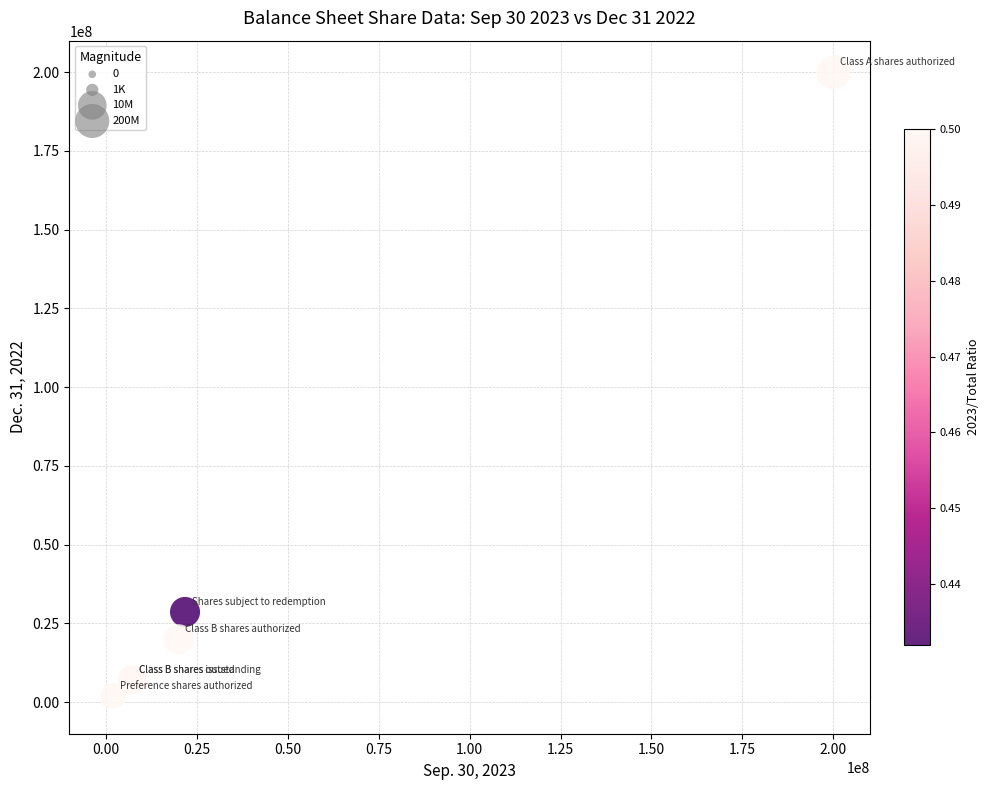

What Y value in the scatter plot is closest to 100000000?

28650874.0